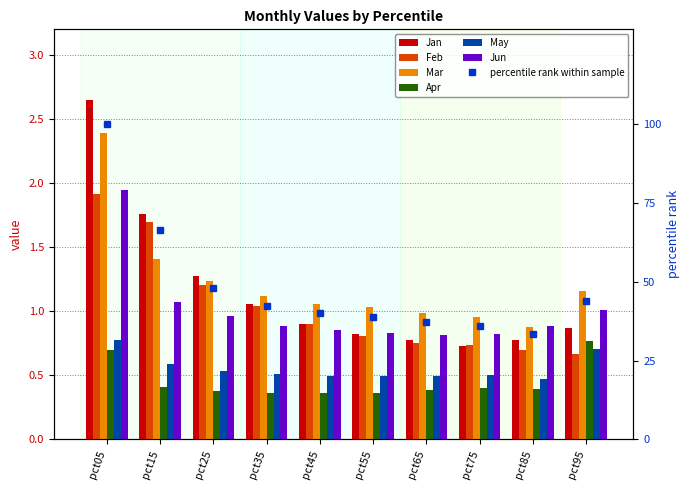

The value of Jun at pct85 is 0.3. True or false?

False